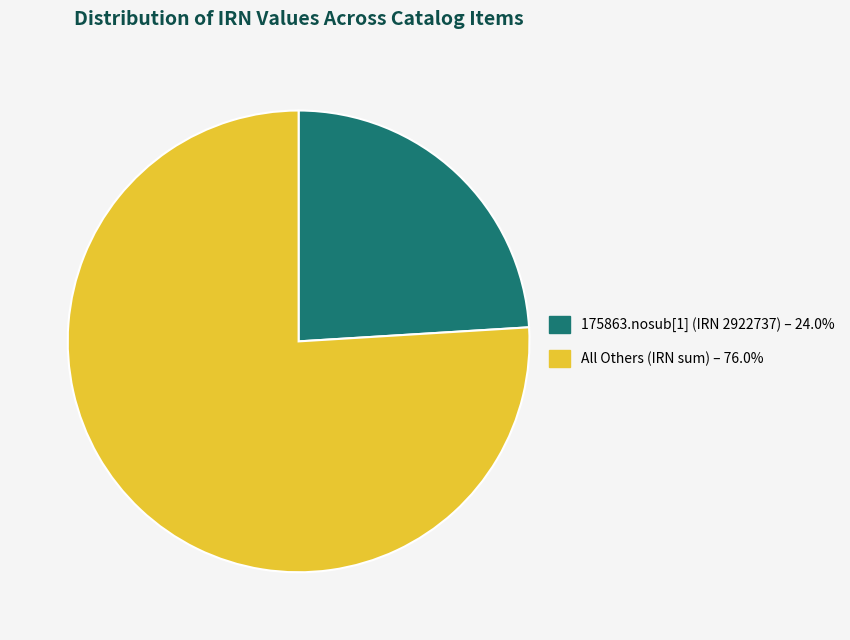

How many slices are in this pie chart?

2